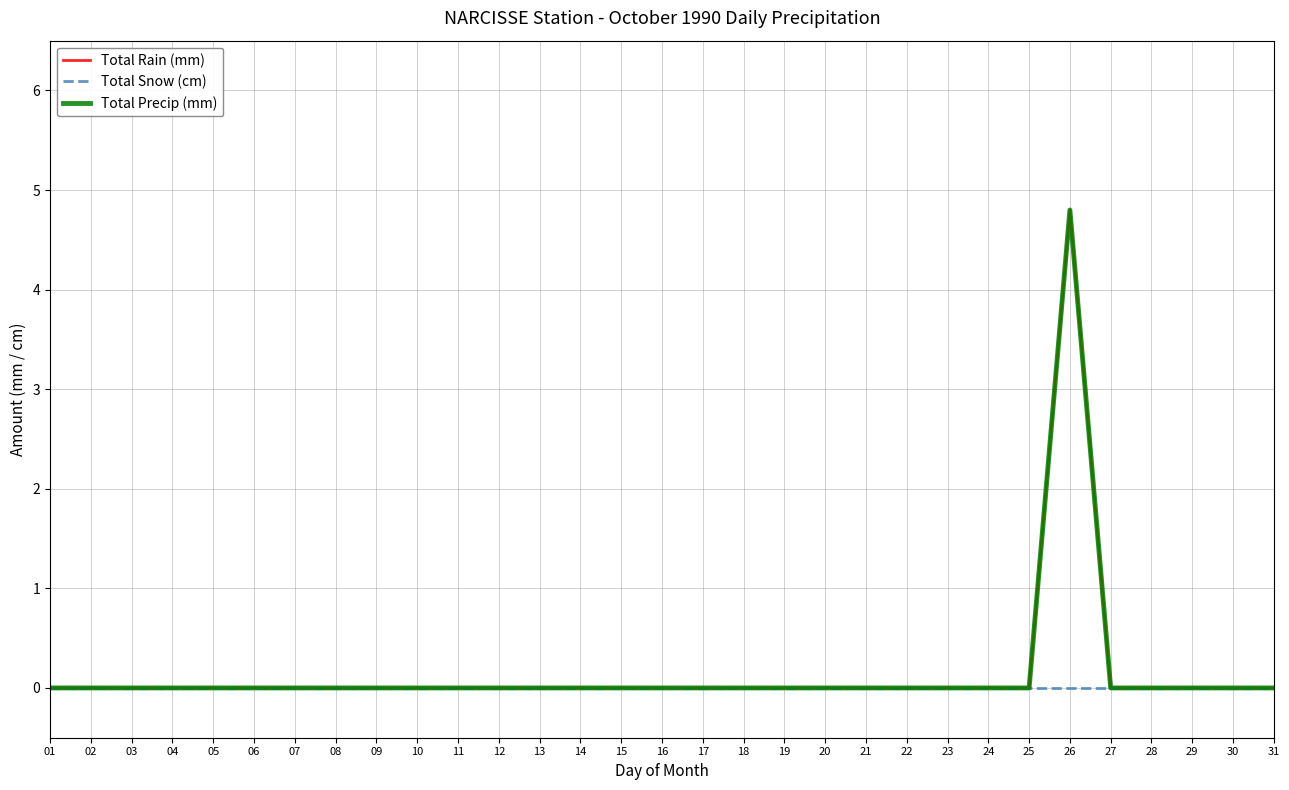

Reading left to right, extract all data points from this chart.

Total Rain (mm): 01=0.0	02=0.0	03=0.0	04=0.0	05=0.0	06=0.0	07=0.0	08=0.0	09=0.0	10=0.0	11=0.0	12=0.0	13=0.0	14=0.0	15=0.0	16=0.0	17=0.0	18=0.0	19=0.0	20=0.0	21=0.0	22=0.0	23=0.0	24=0.0	25=0.0	26=4.8	27=0.0	28=0.0	29=0.0	30=0.0	31=0.0
Total Snow (cm): 01=0.0	02=0.0	03=0.0	04=0.0	05=0.0	06=0.0	07=0.0	08=0.0	09=0.0	10=0.0	11=0.0	12=0.0	13=0.0	14=0.0	15=0.0	16=0.0	17=0.0	18=0.0	19=0.0	20=0.0	21=0.0	22=0.0	23=0.0	24=0.0	25=0.0	26=0.0	27=0.0	28=0.0	29=0.0	30=0.0	31=0.0
Total Precip (mm): 01=0.0	02=0.0	03=0.0	04=0.0	05=0.0	06=0.0	07=0.0	08=0.0	09=0.0	10=0.0	11=0.0	12=0.0	13=0.0	14=0.0	15=0.0	16=0.0	17=0.0	18=0.0	19=0.0	20=0.0	21=0.0	22=0.0	23=0.0	24=0.0	25=0.0	26=4.8	27=0.0	28=0.0	29=0.0	30=0.0	31=0.0